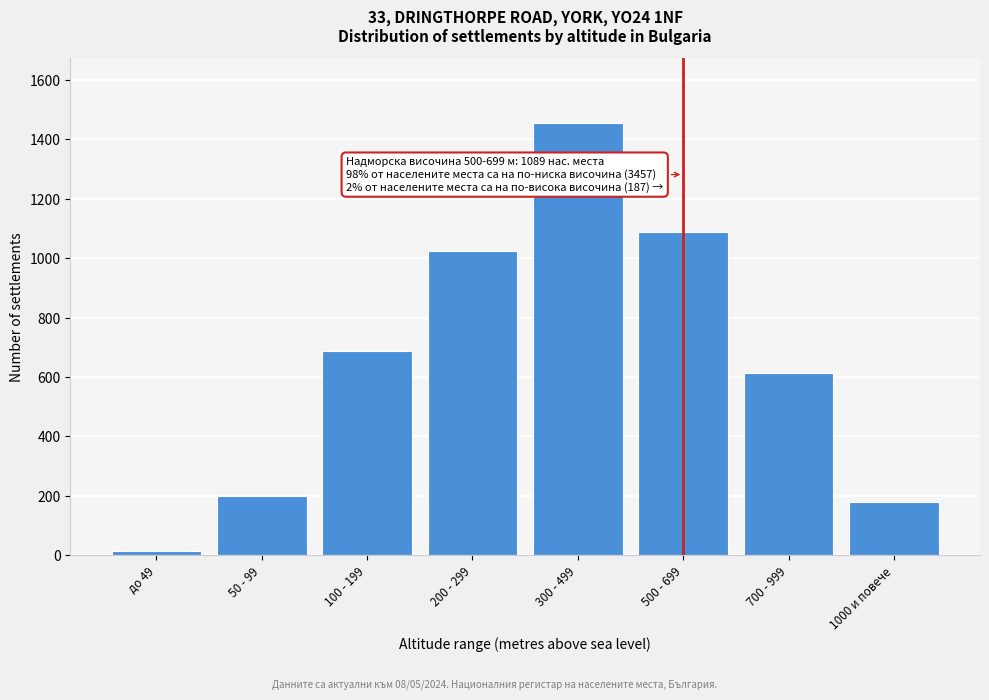

Reading left to right, list all the values displayed in this chart.

14	198	687	1023	1456	1089	612	180